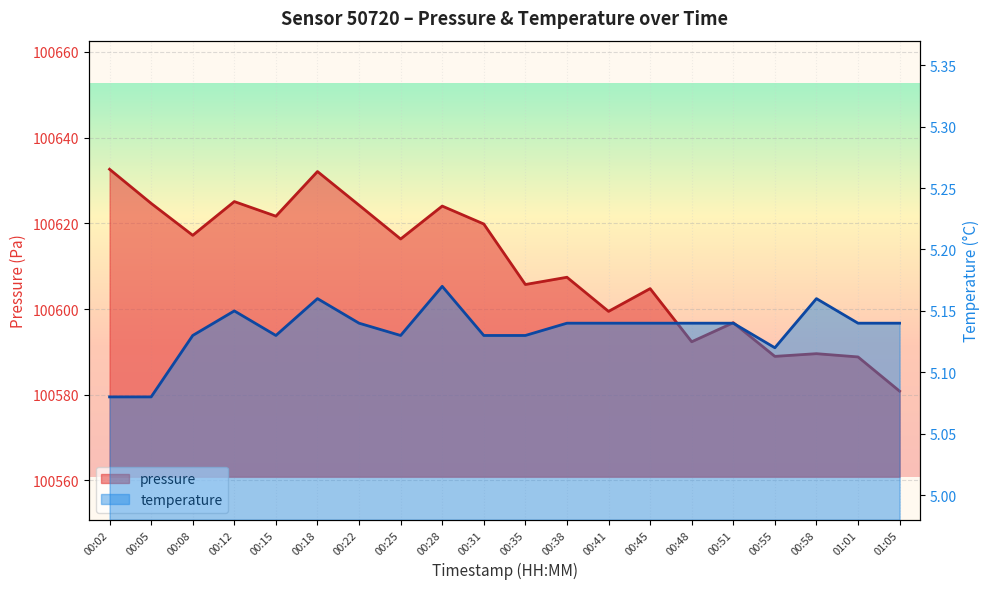

True or false: pressure and temperature intersect in this chart.

False